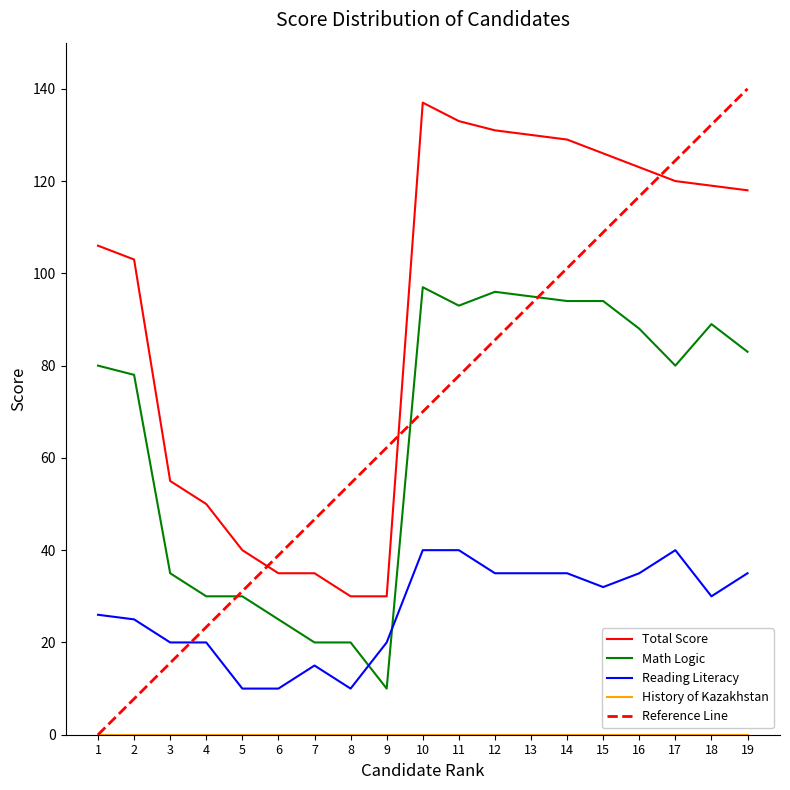

True or false: Reading Literacy has a value of 35 at 13.

True